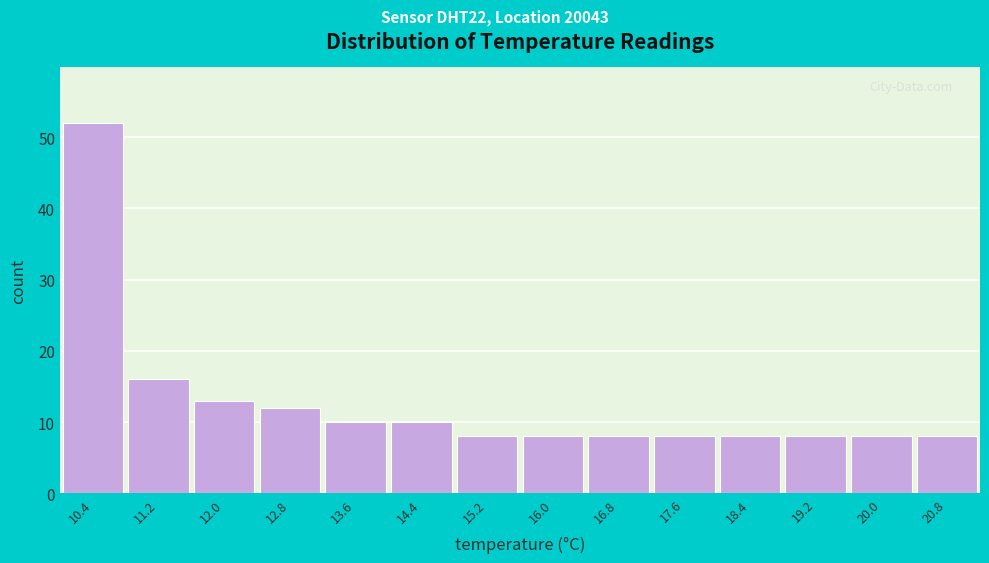

Reading left to right, list all the values displayed in this chart.

10.4=52	11.2=16	12.0=13	12.8=12	13.6=10	14.4=10	15.2=8	16.0=8	16.8=8	17.6=8	18.4=8	19.2=8	20.0=8	20.8=8